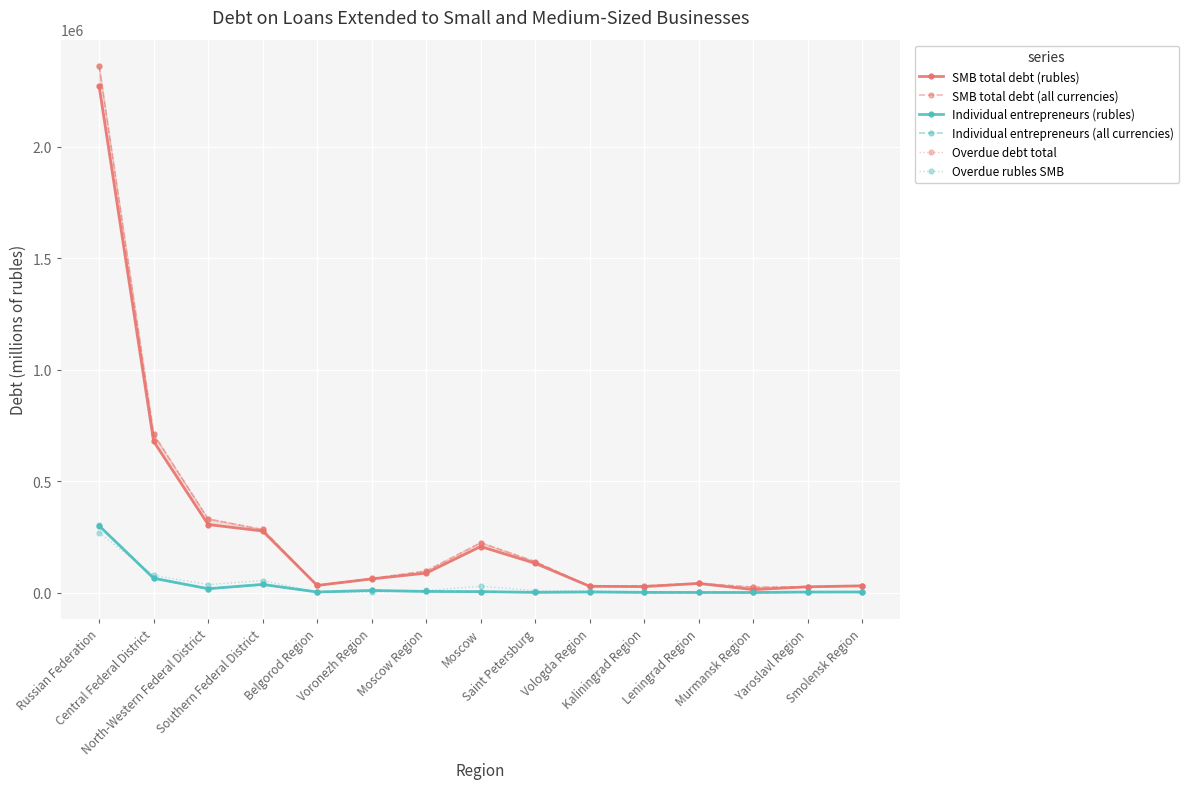

At which label is SMB total debt (all currencies) closest to 1194063?

Central Federal District